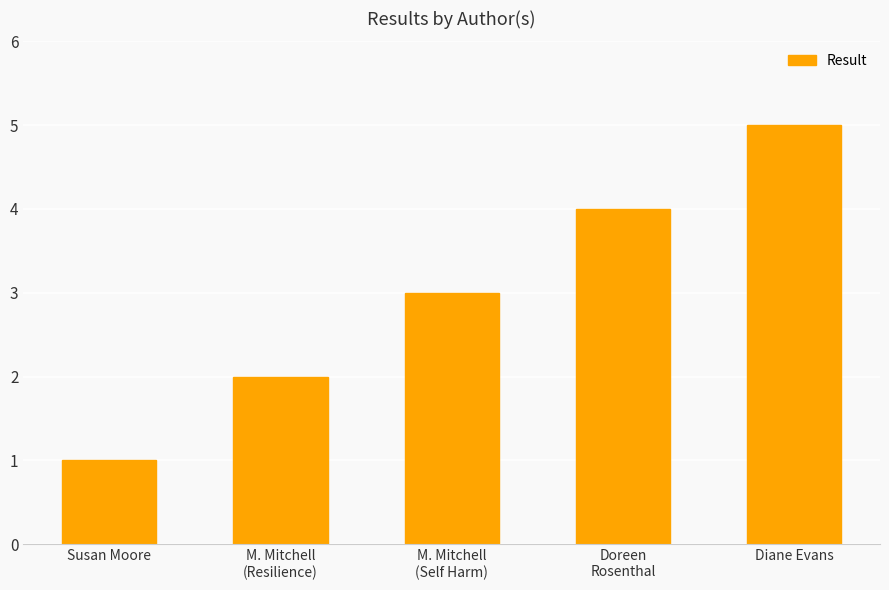

Rank the categories by value from lowest to highest.

Susan Moore, M. Mitchell
(Resilience), M. Mitchell
(Self Harm), Doreen
Rosenthal, Diane Evans